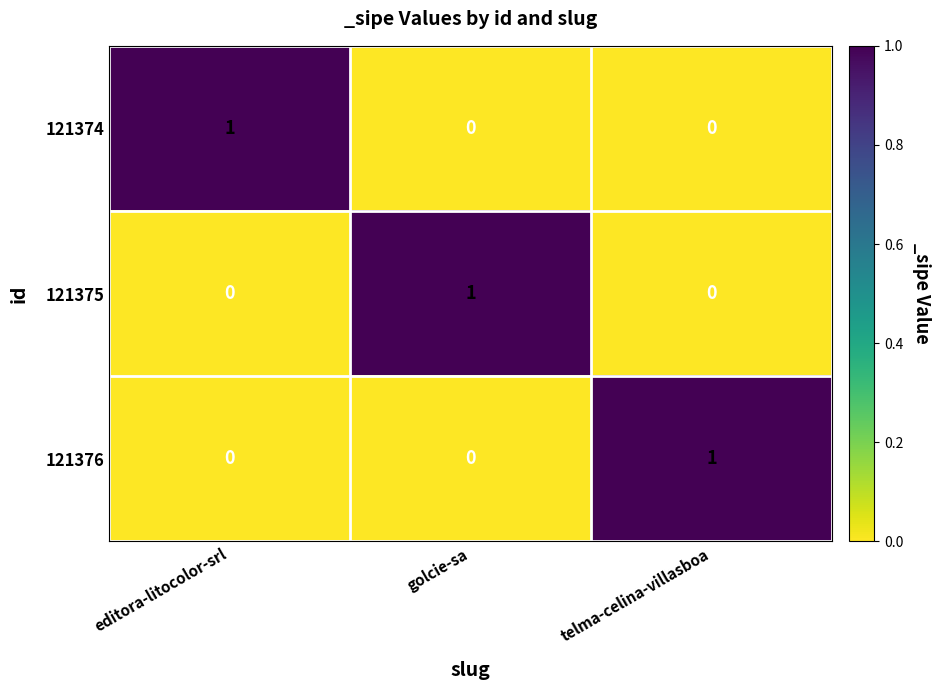

True or false: 121376 has a value of 1 at telma-celina-villasboa.

True